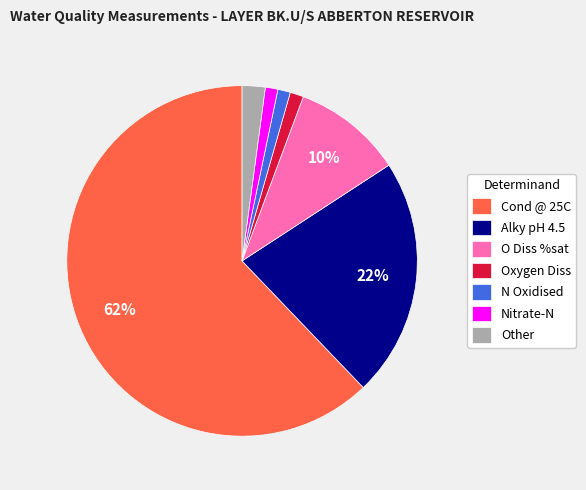

To the nearest percent, what portion does Alky pH 4.5 represent?

22%